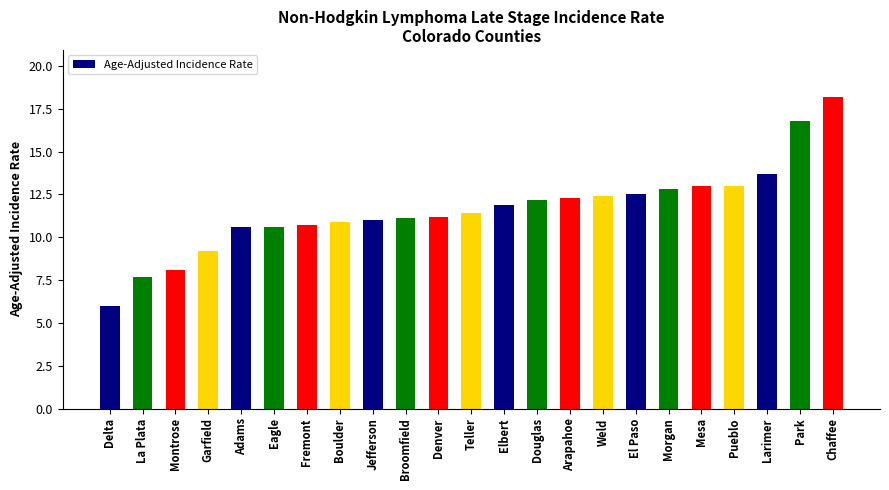

Count the number of categories in the chart.

23